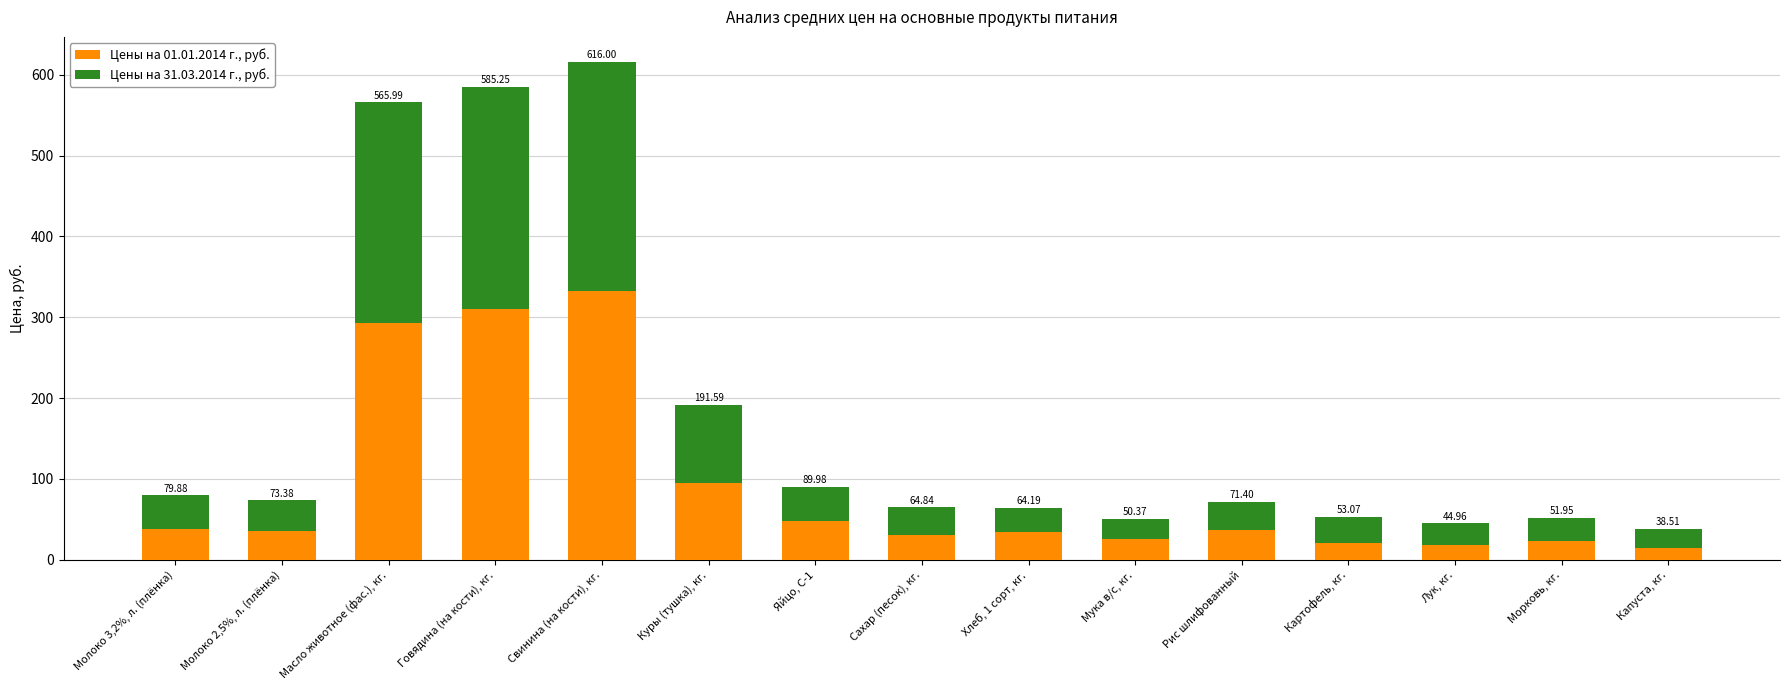

How many bars are there in total?

15